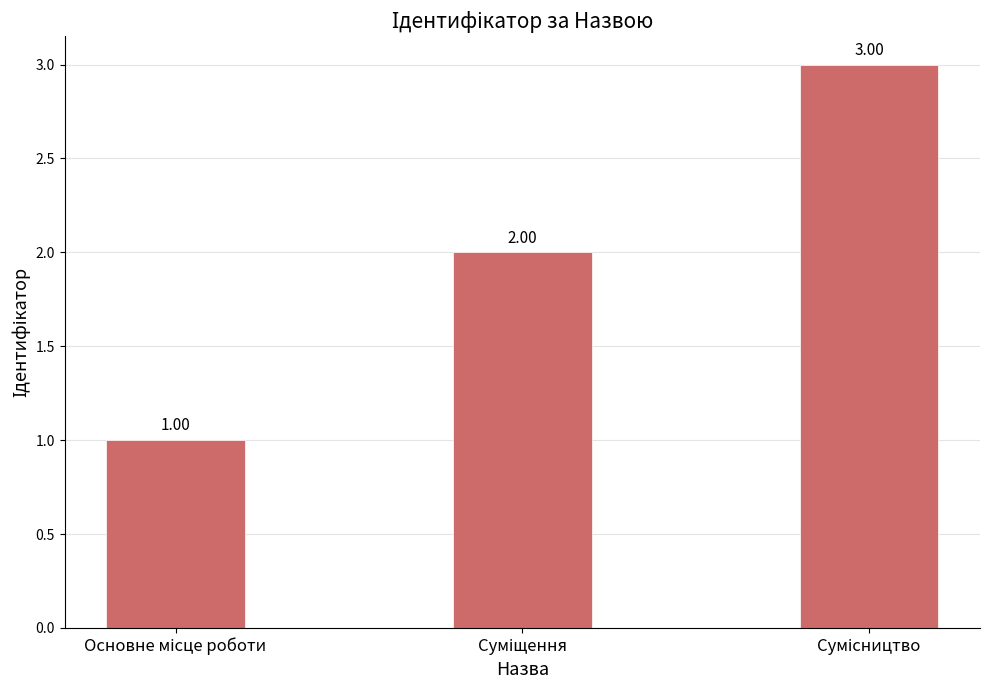

What is the difference between the maximum and minimum values?

2